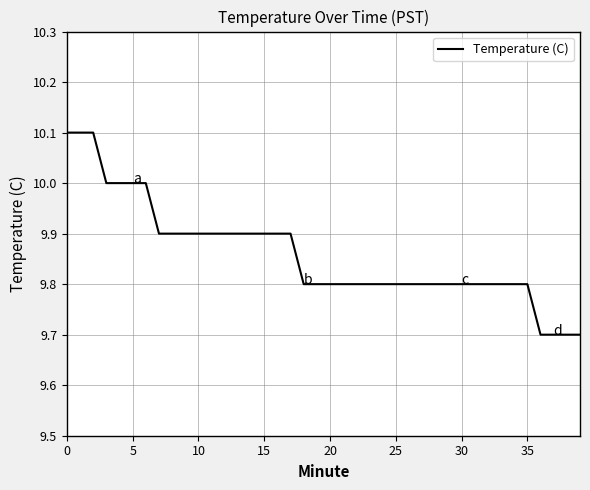

What is the minimum value shown in the chart?

9.7